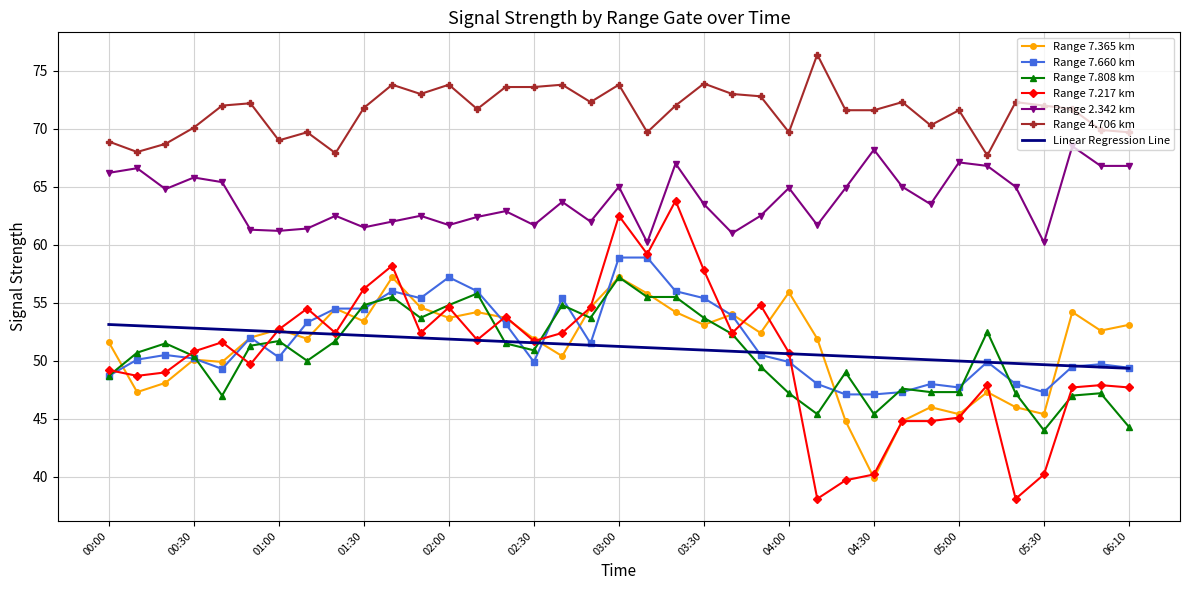

Which series has the largest range (max minus min)?

Range 7.217 km